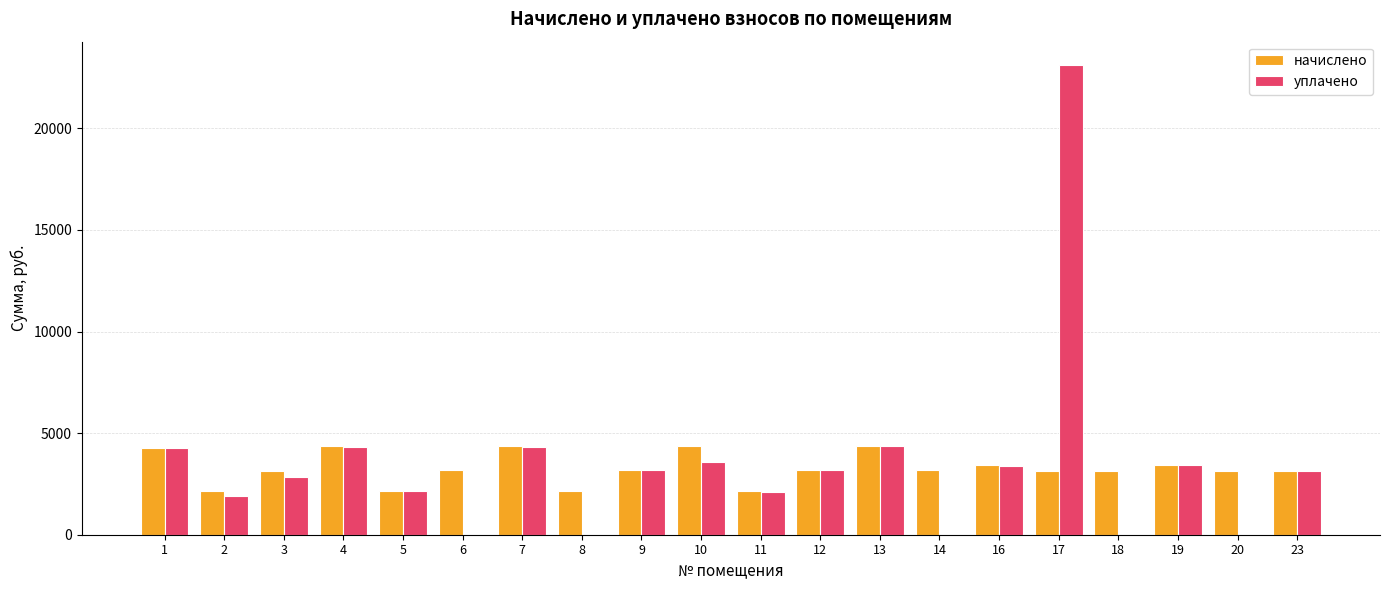

What is the sum of all уплачено values?

69233.4